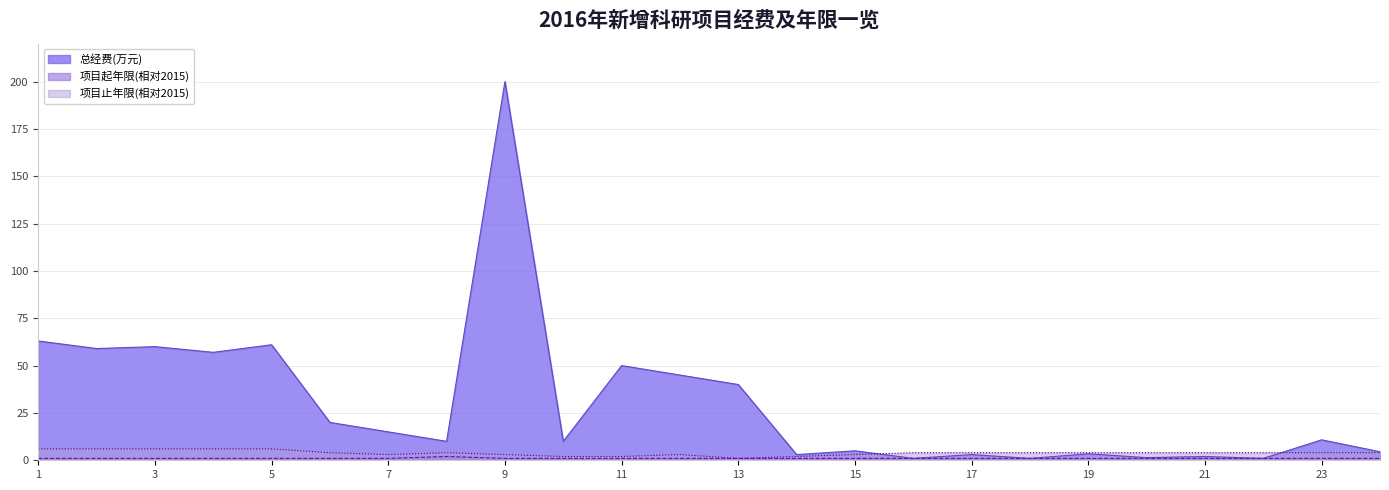

What is the difference between the 项目止年限 values at 5 and 13?

5.0